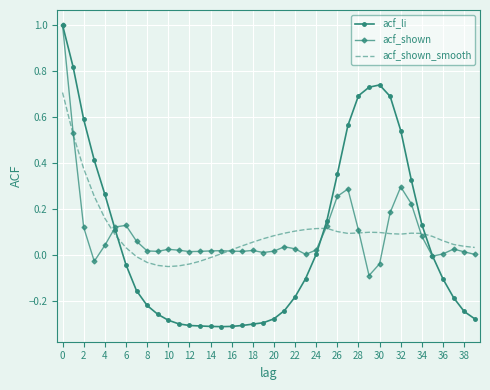

What are all the series names shown in the legend?

acf_li, acf_shown, acf_shown_smooth